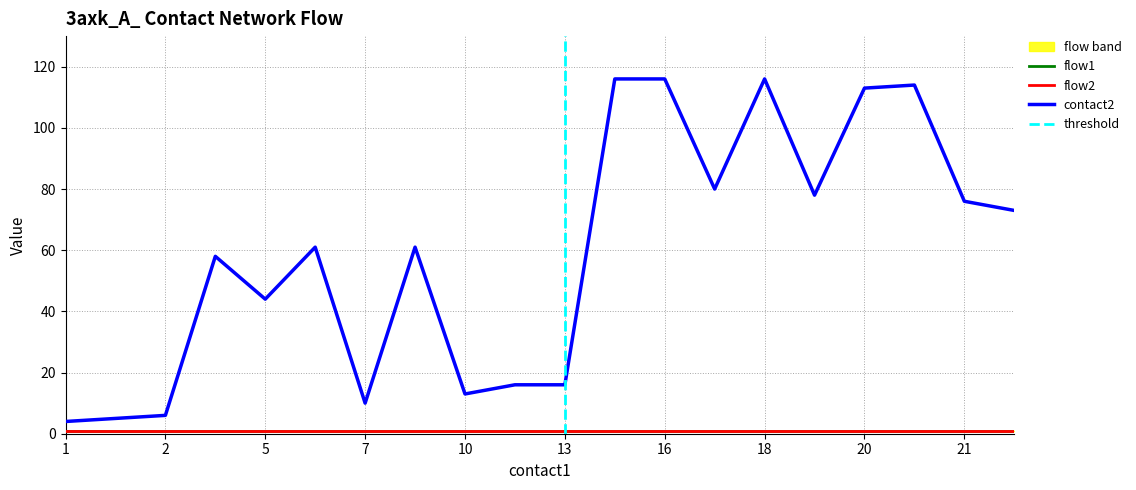

What is the total value across all series at 5?

46